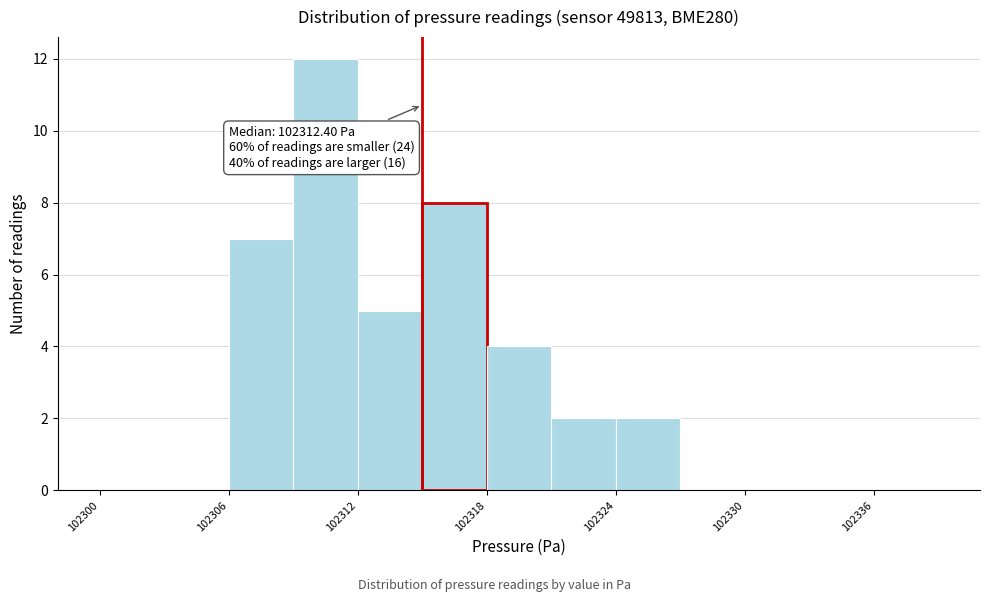

Read against the x-axis, roughly where is the centre of the tallest bar?

102311